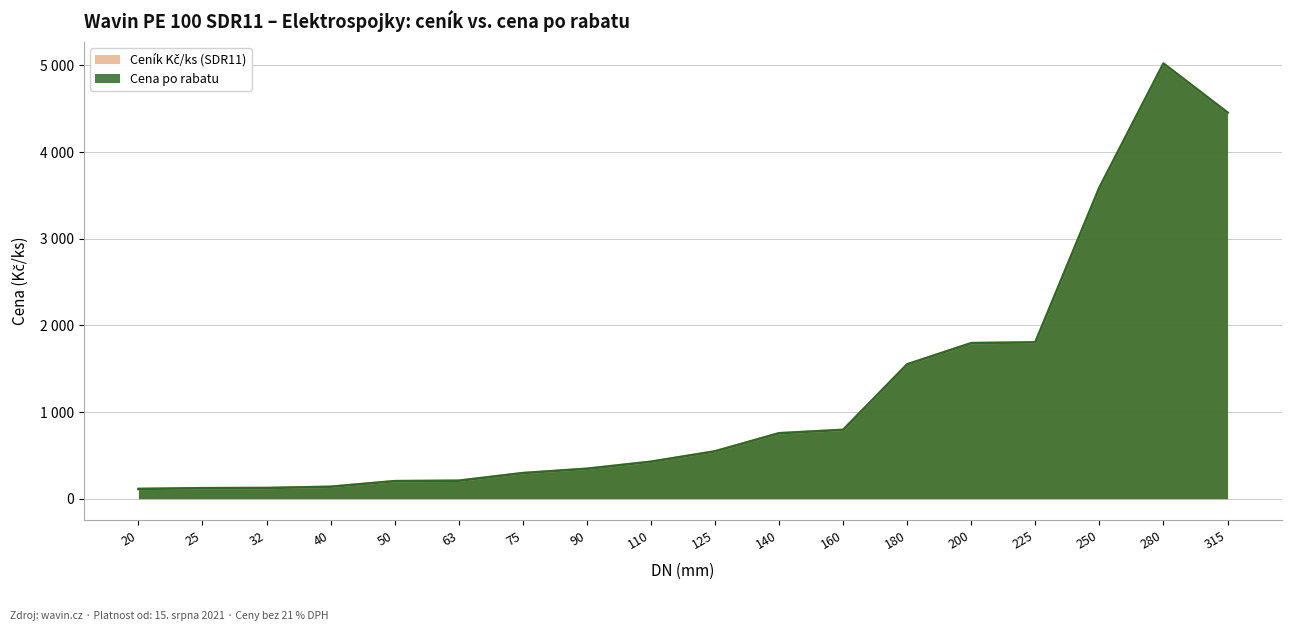

At how many categories does at least one series exceed 2732?

3